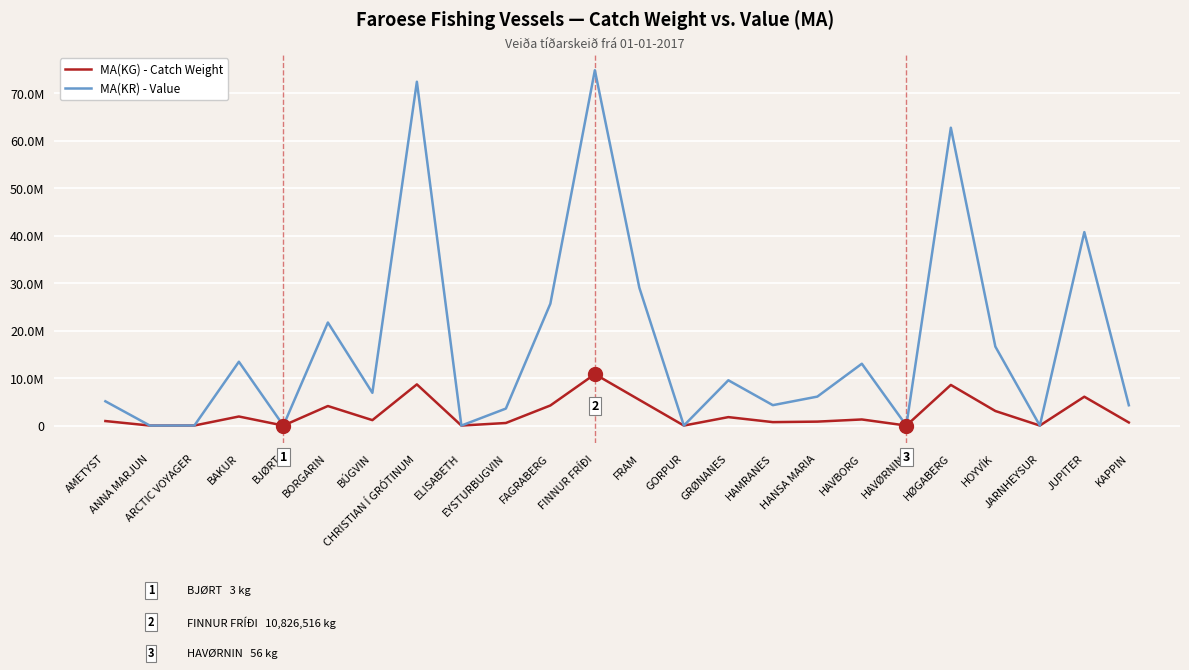

Which category has the lowest value across all series?

BJØRT